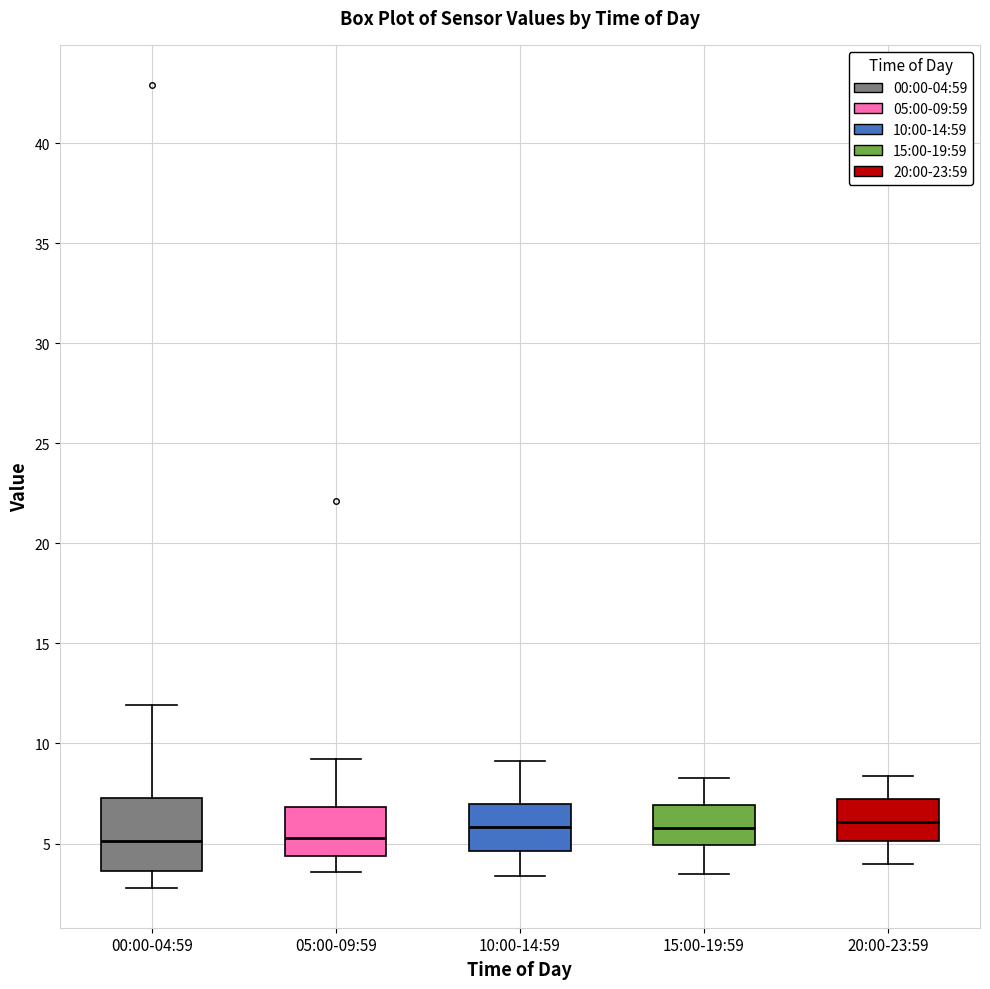

Reading left to right, read every box against the y-axis: the position of its median line, the range the box covers, and the ends of its whiskers. The values are not printed on the chart, so give them approximately, as read against the axis.

00:00-04:59: median 5.0, box 3.5 to 7.5, whiskers 3.0 to 12.0
05:00-09:59: median 5.5, box 4.5 to 7.0, whiskers 3.5 to 9.0
10:00-14:59: median 6.0, box 4.5 to 7.0, whiskers 3.5 to 9.0
15:00-19:59: median 6.0, box 5.0 to 7.0, whiskers 3.5 to 8.5
20:00-23:59: median 6.0, box 5.0 to 7.5, whiskers 4.0 to 8.5